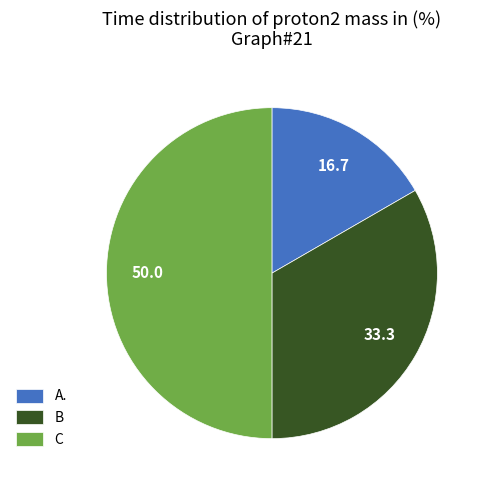

Do C and A. together represent more than half of the pie?

Yes